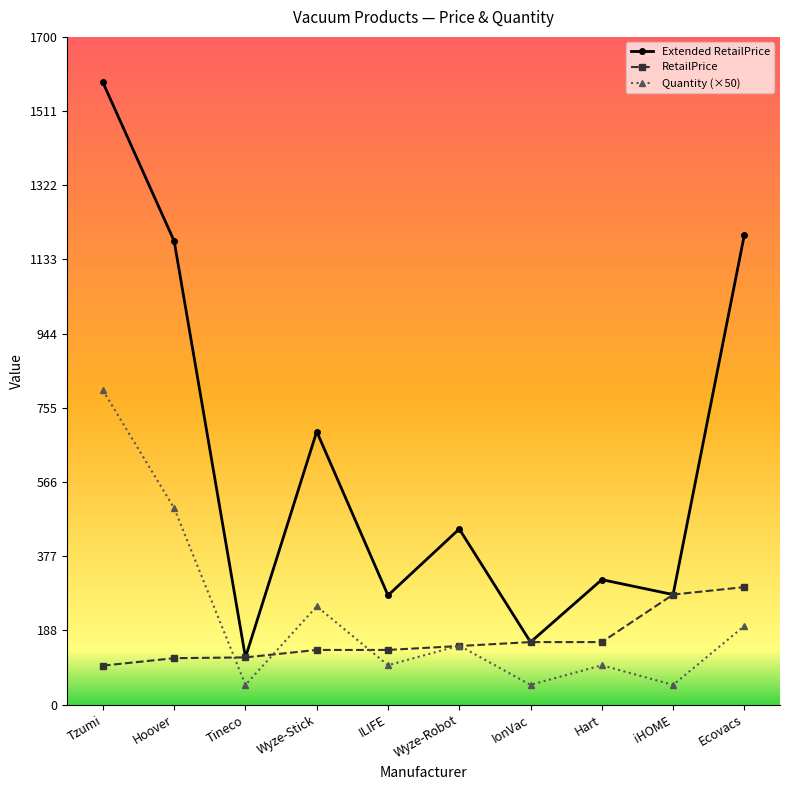

Is it true that Quantity (×50) equals 166.2 at Hoover?

False